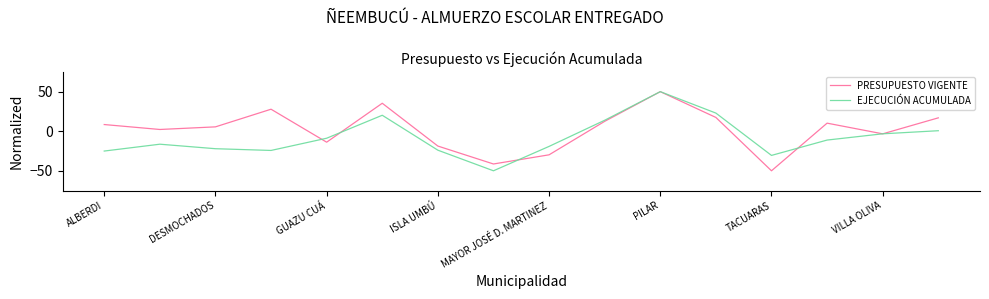

What is the lowest value of the PRESUPUESTO VIGENTE series?

-50.0